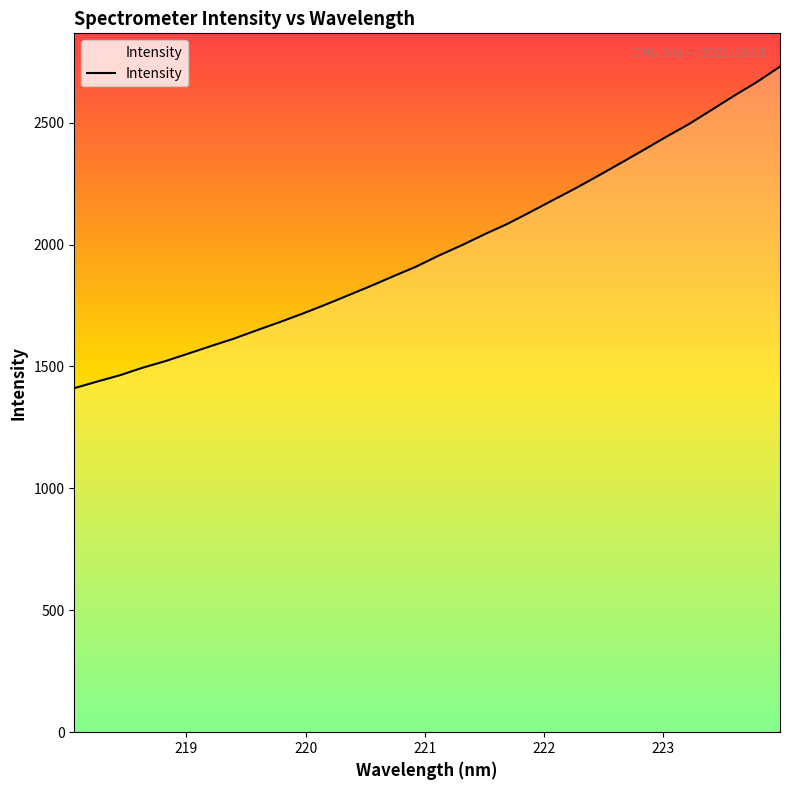

What is the greatest value displayed?

2730.0